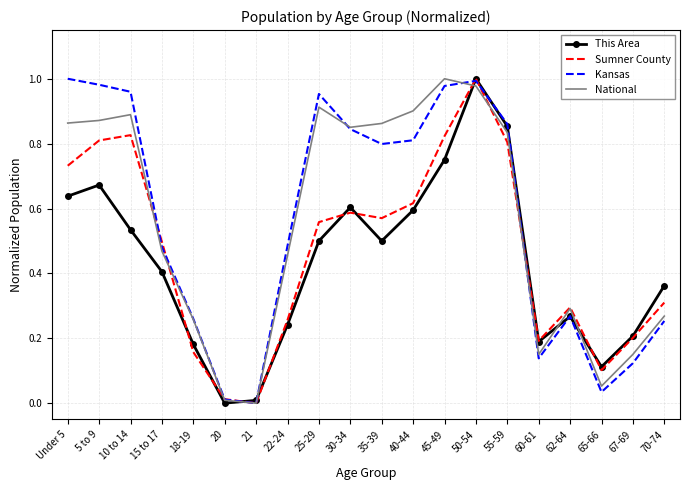

True or false: Sumner County and This Area intersect in this chart.

True